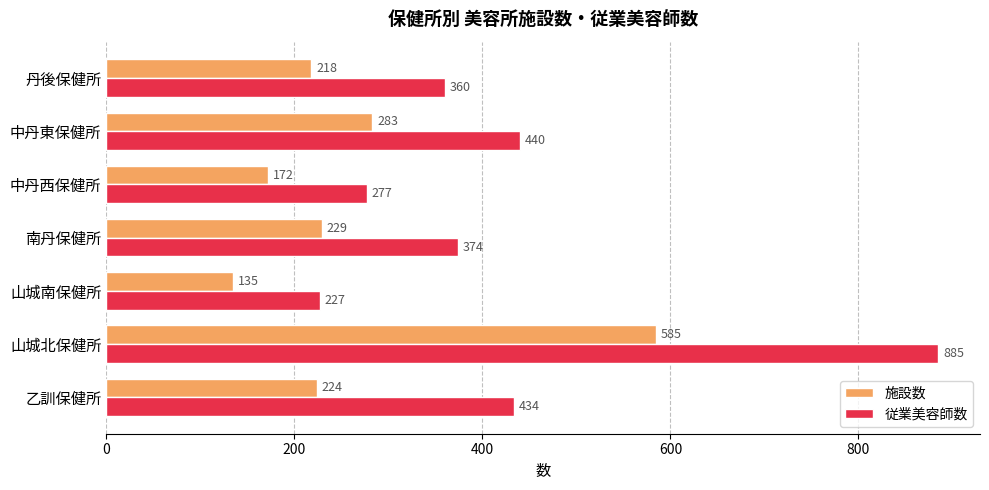

What is the greatest value displayed?

885